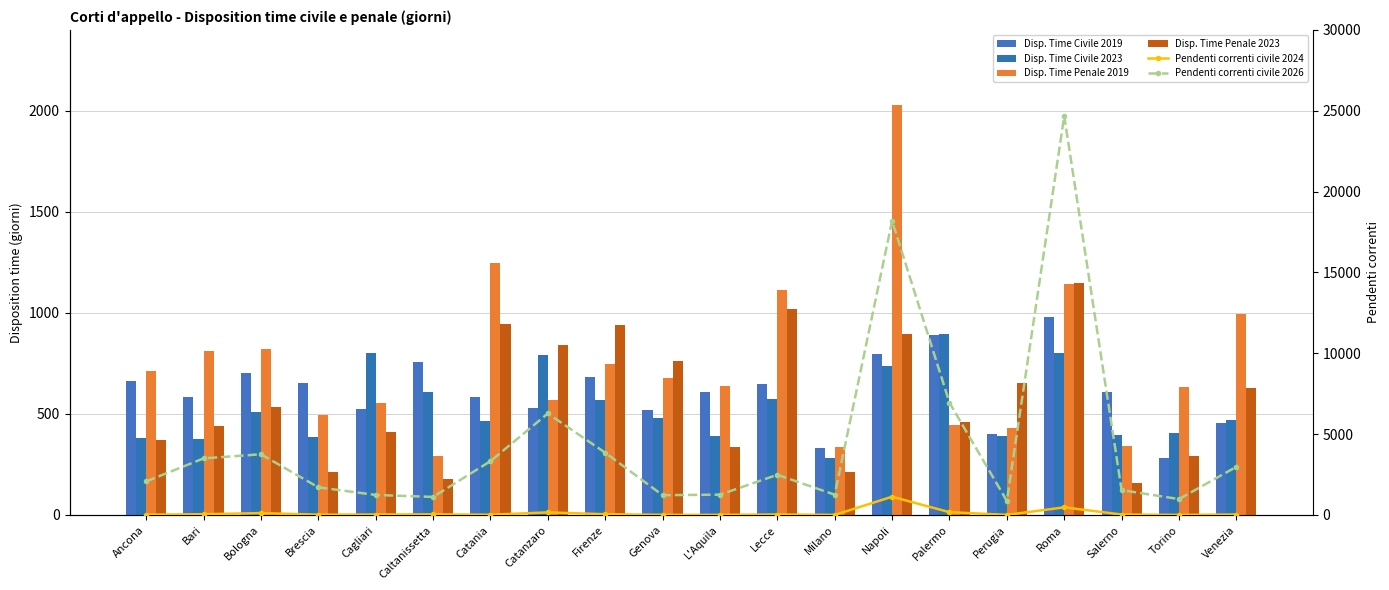

What is the label of the 4th bar from the left?

Brescia